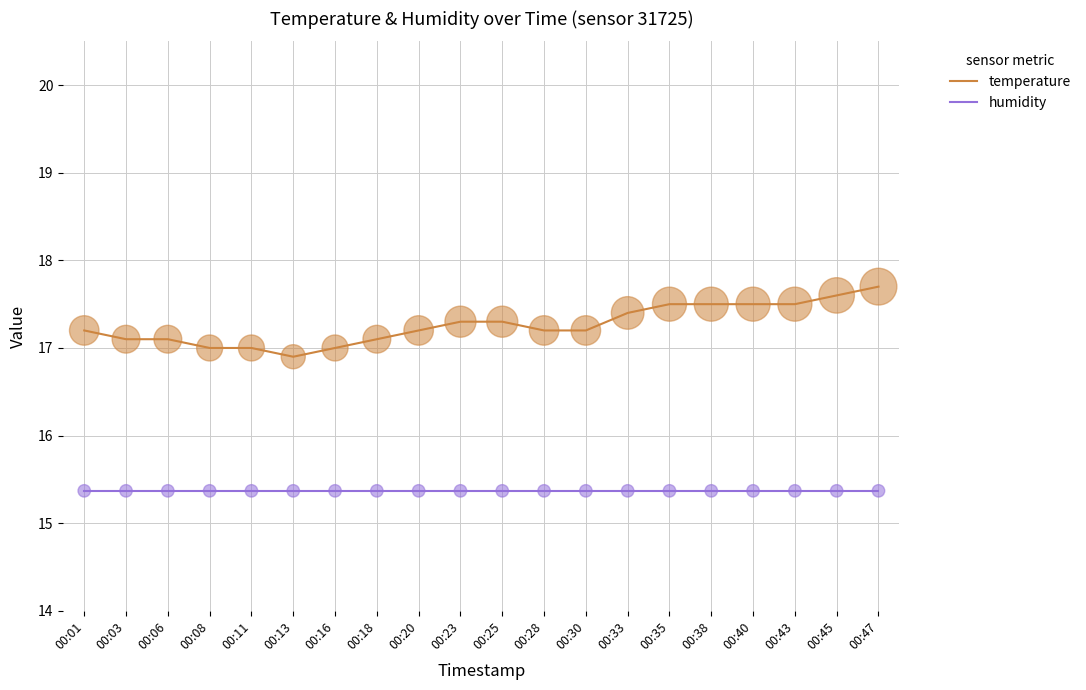

What is the difference between the highest and lowest values at 00:01?

1.8